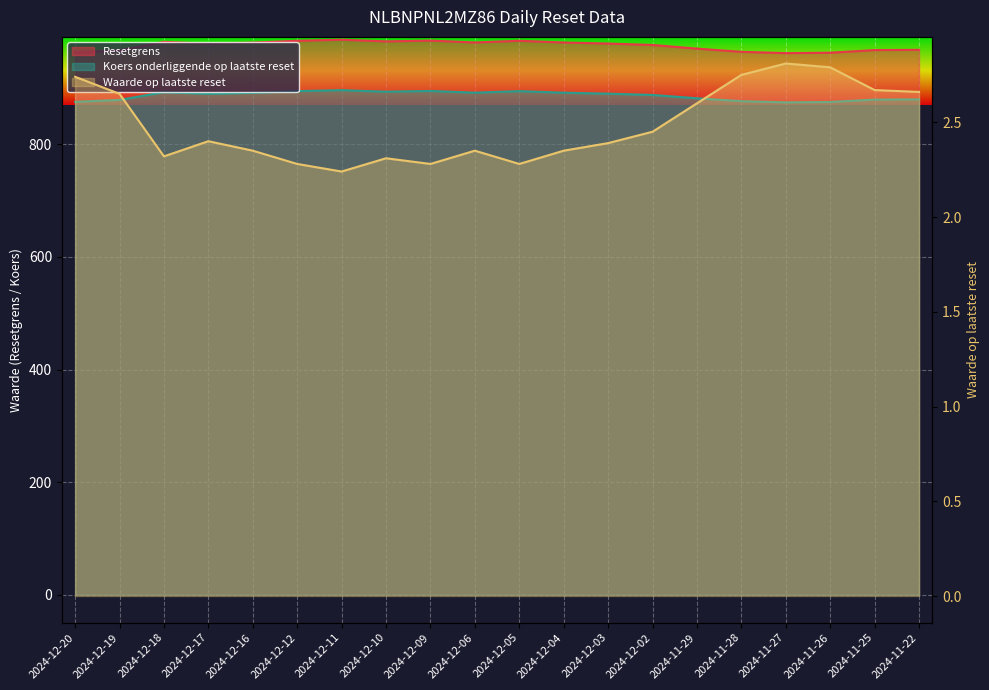

At how many categories does at least one series exceed 410?

20